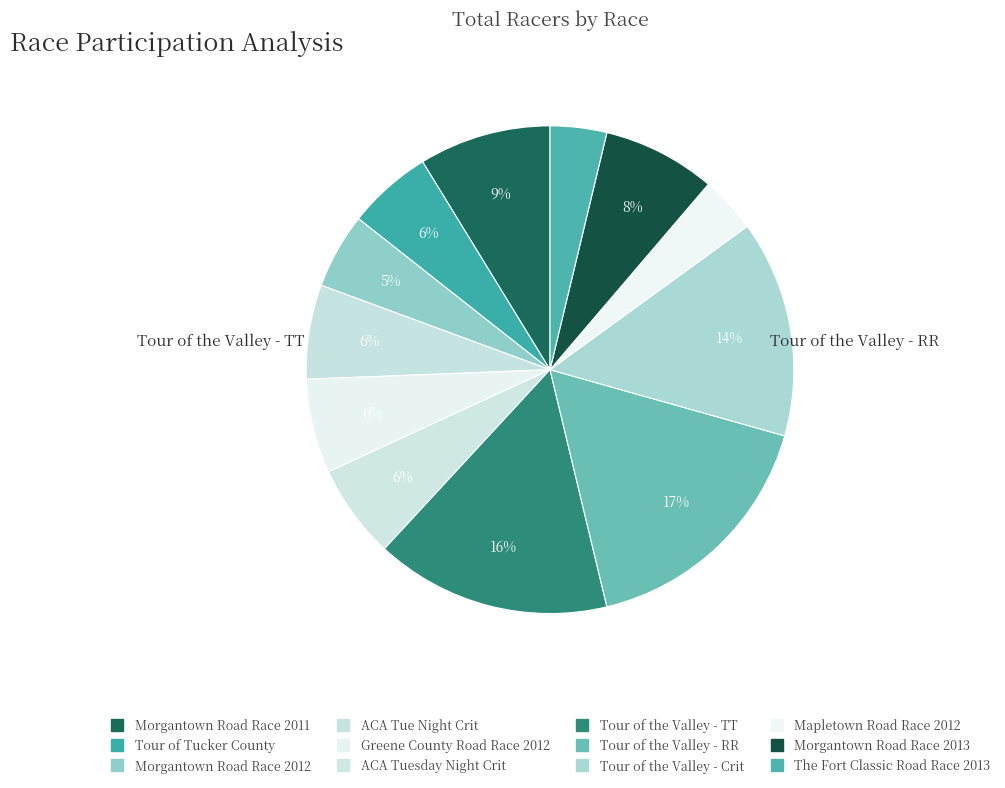

What is the change in value from Tour of the Valley - RR to Mapletown Road Race 2012?

-21